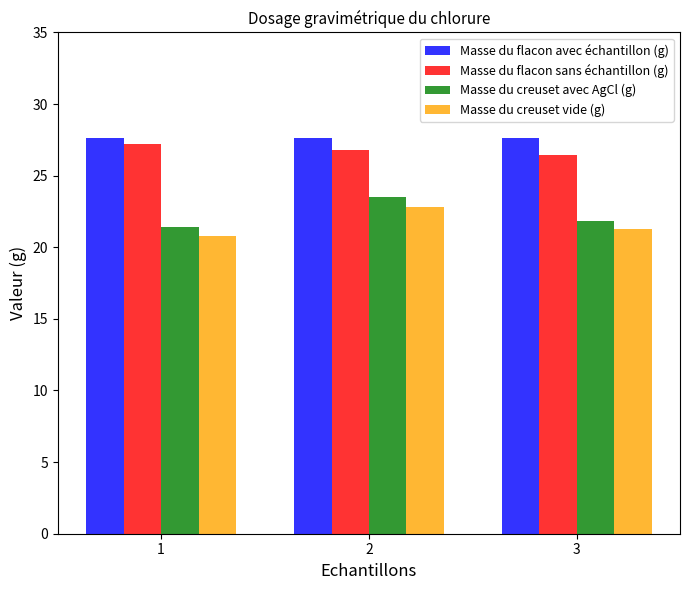

What is the spread (max minus min) of values at 3?

6.4